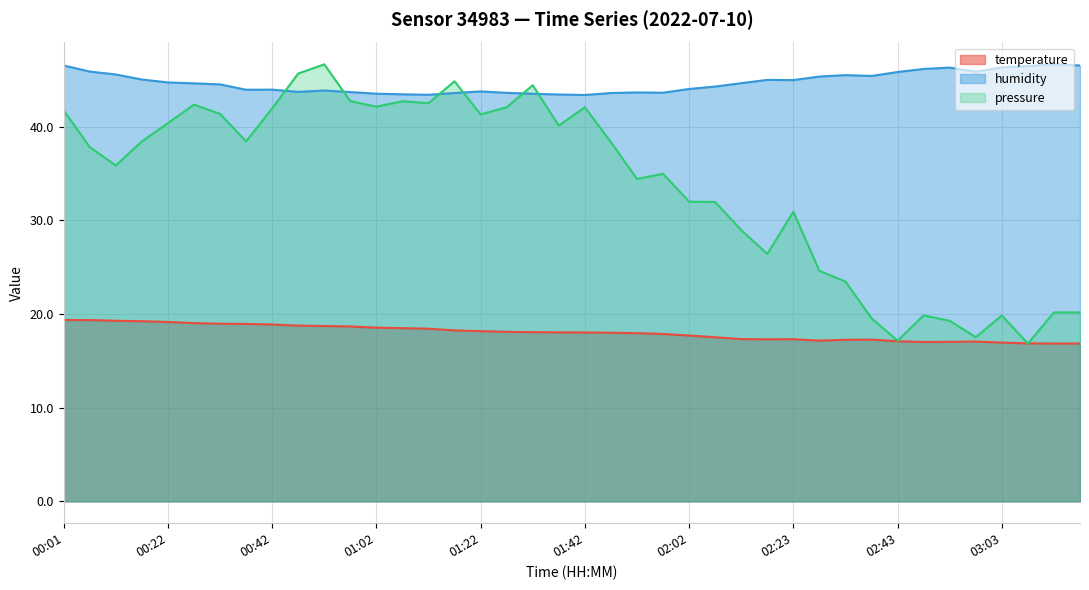

The value of humidity at 03:08 is 63.7. True or false?

False